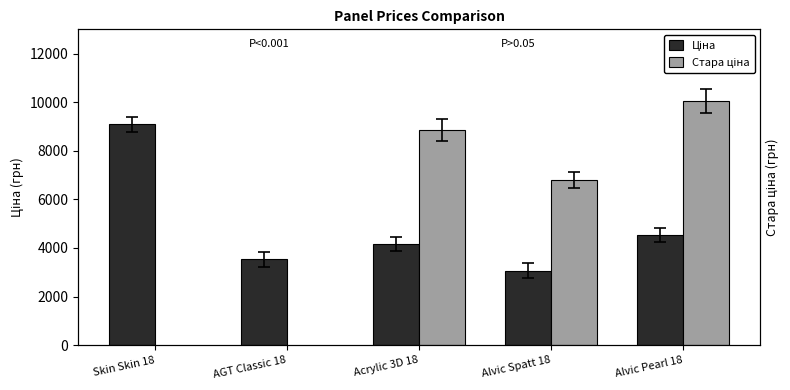

What are all the series names shown in the legend?

Ціна, Стара ціна